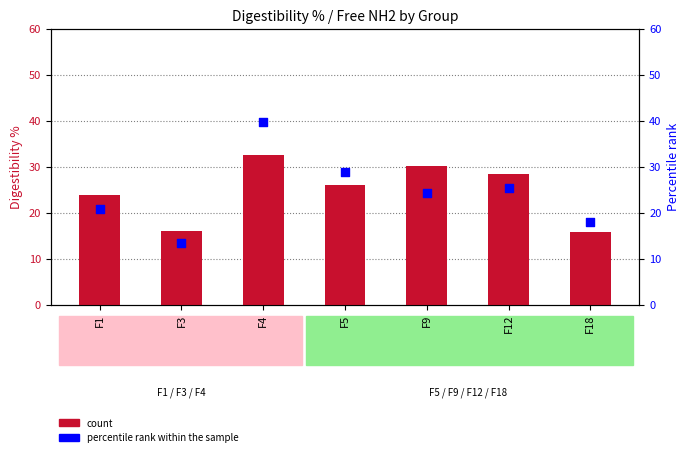

Is the value of count at F5 greater than the value of percentile rank within the sample at F4?

No